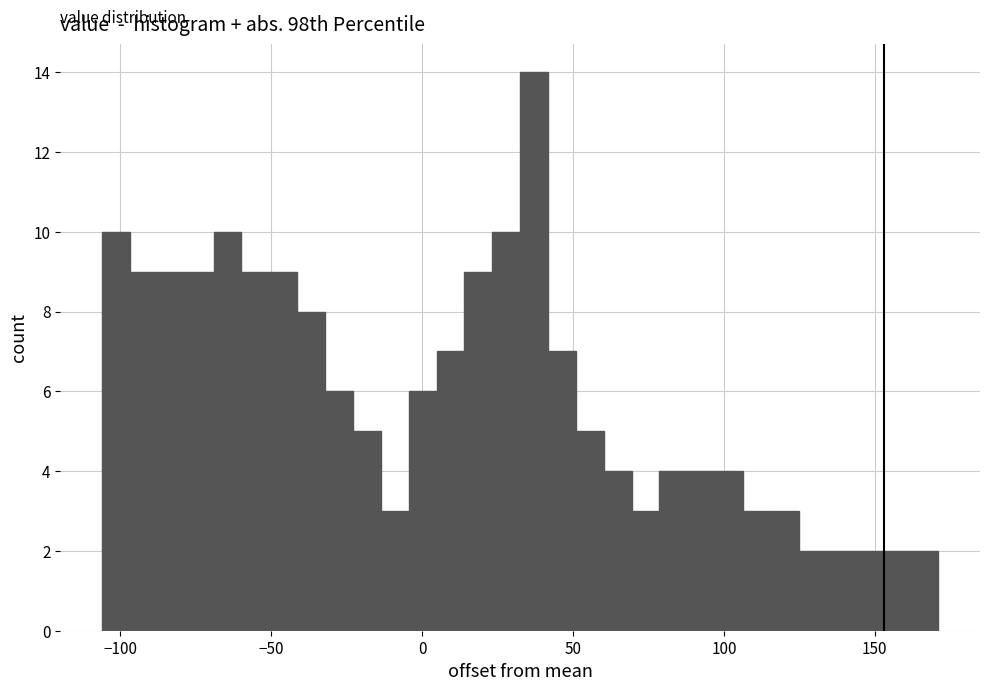

Read against the x-axis, roughly where is the centre of the tallest bar?

35